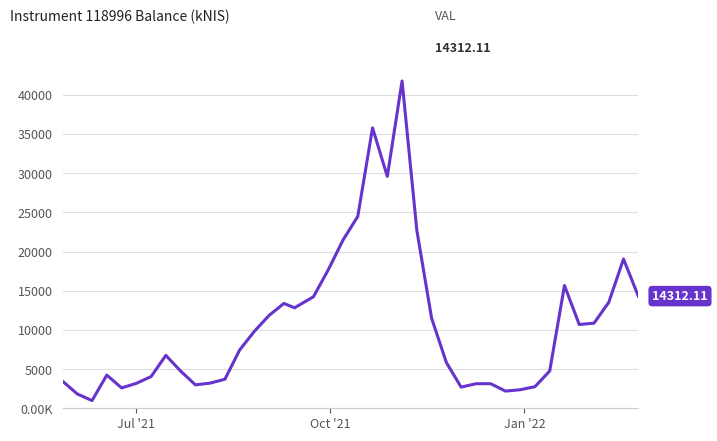

Reading left to right, what are all the values shown in this chart?

3461.9	1827.4	983.7	4235.8	2600.2	3178.7	4045.8	6751.4	4748.1	2988.3	3210.5	3708.2	7445.5	9832.6	11865.7	13380.2	12817.9	14235.7	17669.0	21471.1	24485.1	35776.4	29588.6	41763.8	22704.1	11494.0	5841.8	2700.3	3129.8	3137.5	2193.8	2365.6	2754.6	4757.3	15665.4	10692.1	10859.9	13514.7	19047.1	14312.1